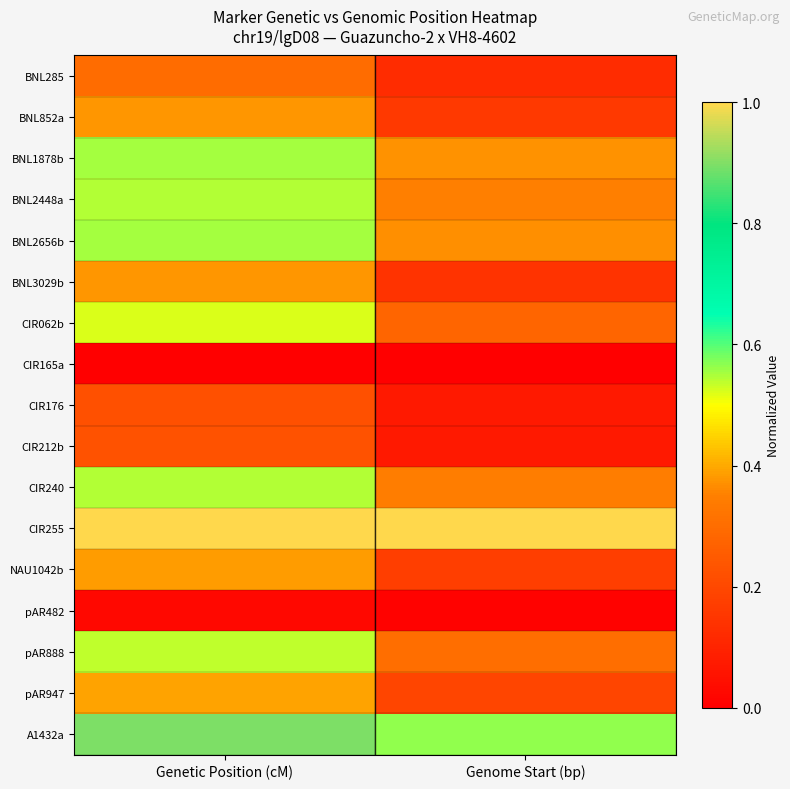

At Genome Start (bp), list the series in order from largest to smallest.

CIR255, A1432a, BNL1878b, BNL2656b, BNL2448a, CIR240, pAR888, CIR062b, pAR947, NAU1042b, BNL852a, BNL3029b, BNL285, CIR176, CIR212b, pAR482, CIR165a